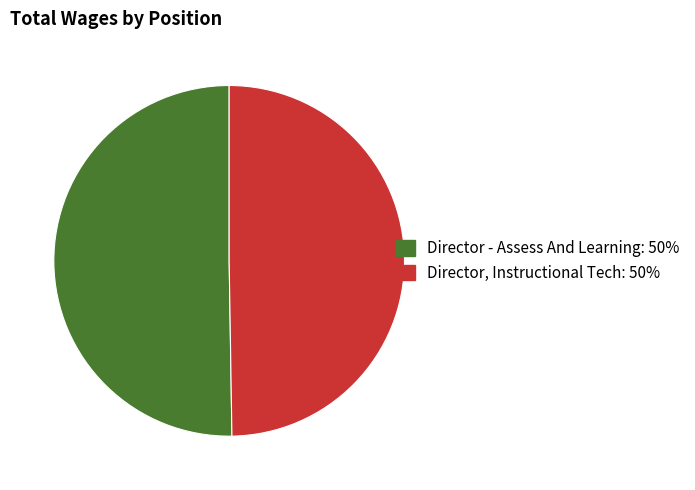

How many slices are in this pie chart?

2